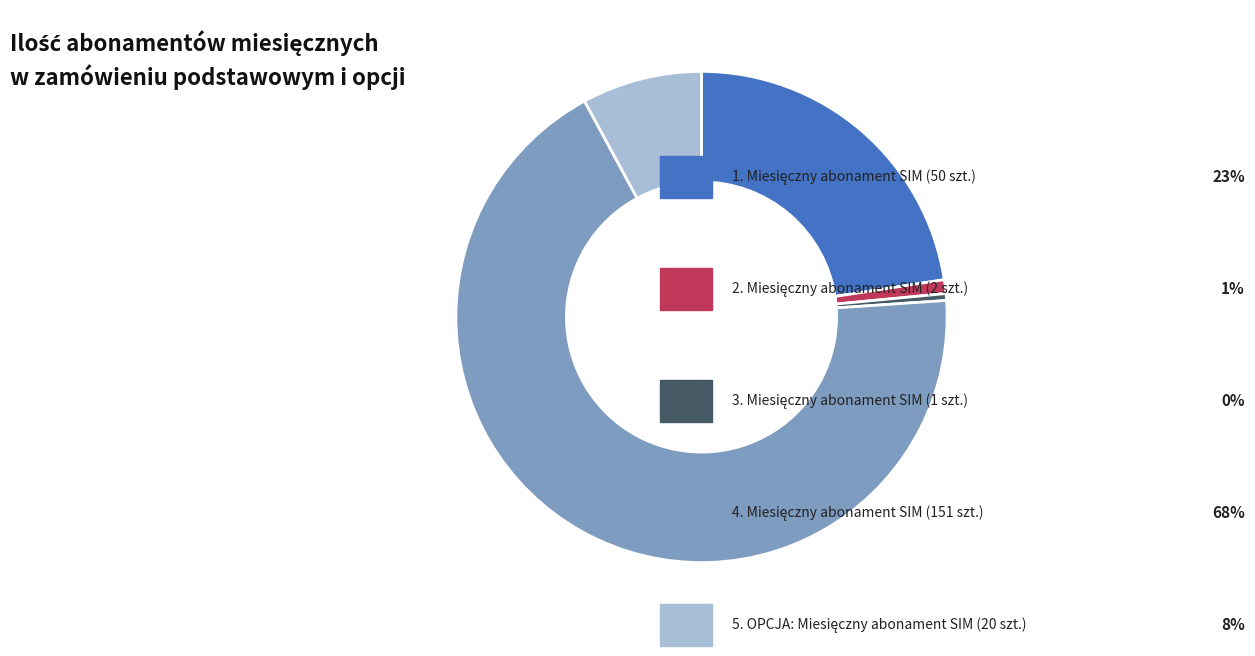

Is there any slice that represents more than half of the pie?

Yes